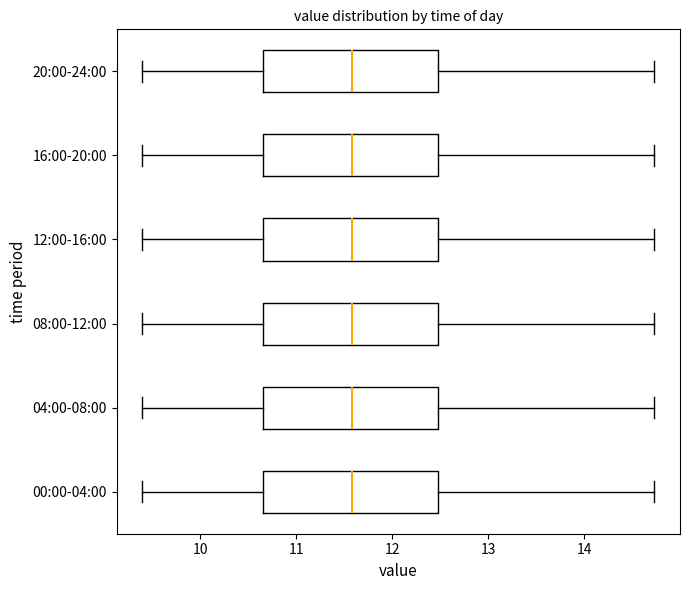

Reading bottom to top, transcribe this box plot: for each box, give where its median line is, the range the box spans, and where its two whiskers end, as read against the x-axis. The values are not printed on the chart, so give them approximately, as read against the axis.

00:00-04:00: median 11.6, box 10.7 to 12.5, whiskers 9.4 to 14.7
04:00-08:00: median 11.6, box 10.7 to 12.5, whiskers 9.4 to 14.7
08:00-12:00: median 11.6, box 10.7 to 12.5, whiskers 9.4 to 14.7
12:00-16:00: median 11.6, box 10.7 to 12.5, whiskers 9.4 to 14.7
16:00-20:00: median 11.6, box 10.7 to 12.5, whiskers 9.4 to 14.7
20:00-24:00: median 11.6, box 10.7 to 12.5, whiskers 9.4 to 14.7